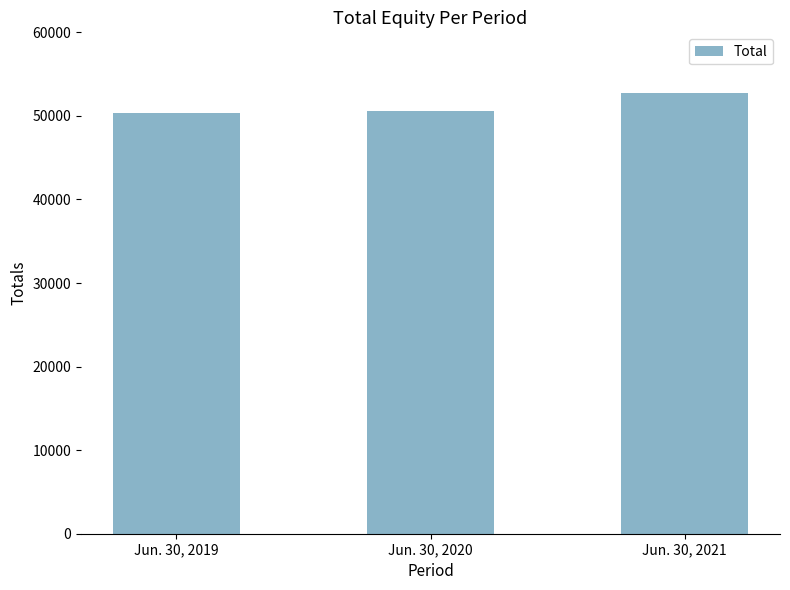

How many data points does each series have?

3